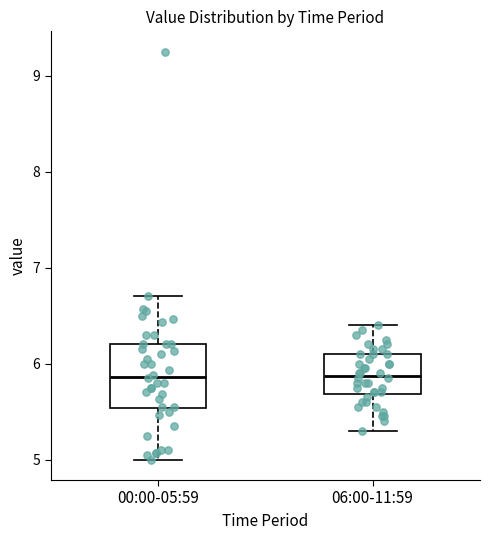

Where is the lower edge of the box for 00:00-05:59 on the y-axis? The values are not printed on the chart, so give them approximately, as read against the axis.

5.5